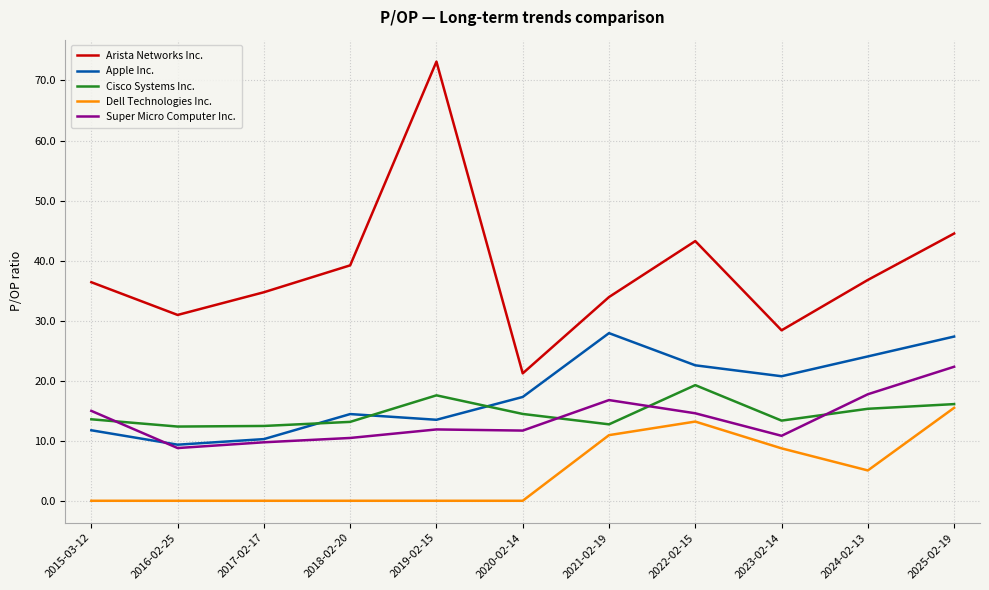

At which label does Cisco Systems Inc. first exceed 13?

2015-03-12